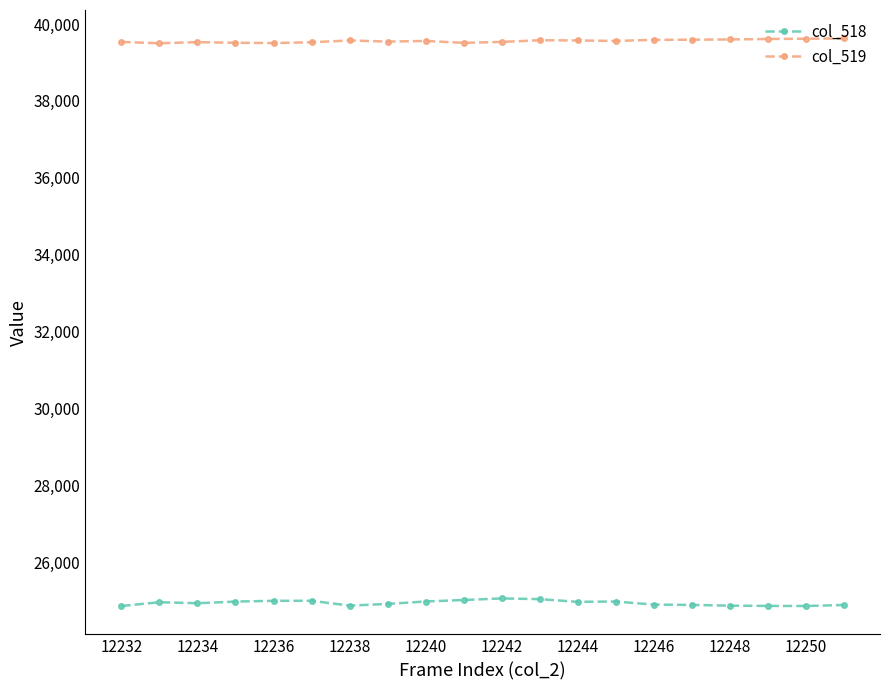

How many data points does each series have?

20